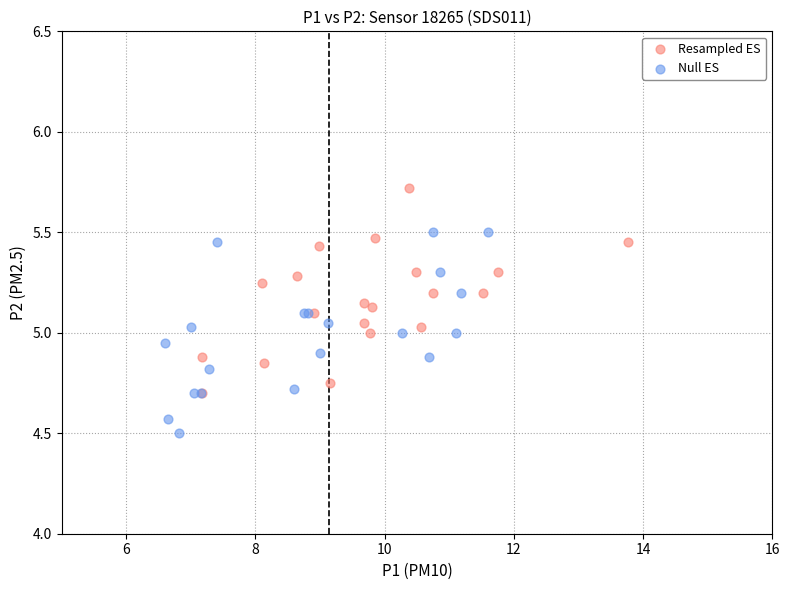

Which series reaches the minimum Y coordinate?

Null ES